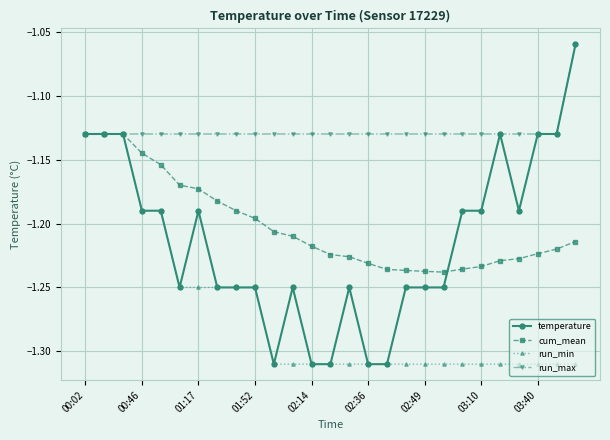

Which series has the largest range (max minus min)?

temperature